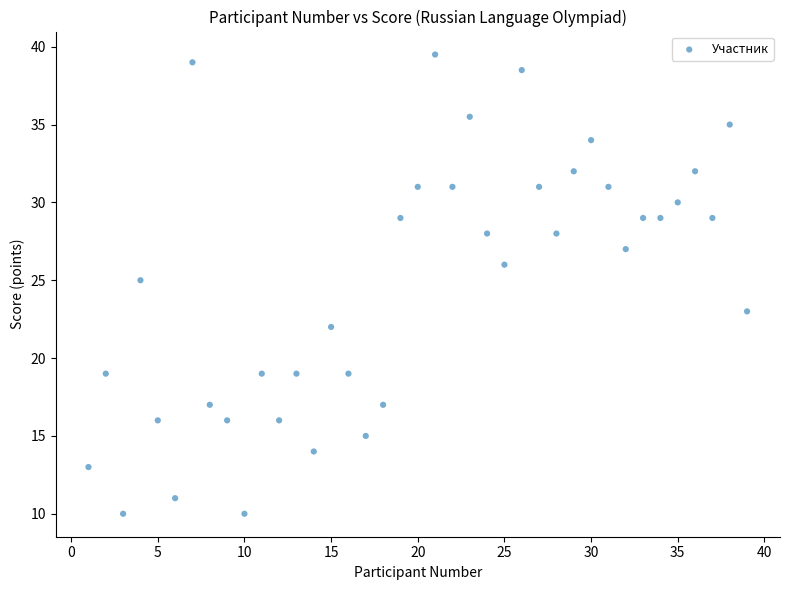

What is the range of X values (max minus min)?

38.0